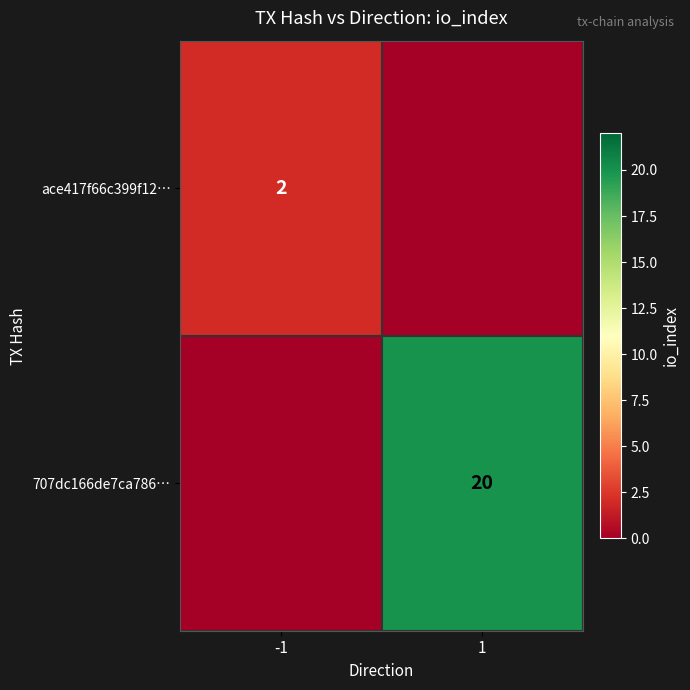

True or false: 707dc166de7ca786… has a value of 6 at 1.

False